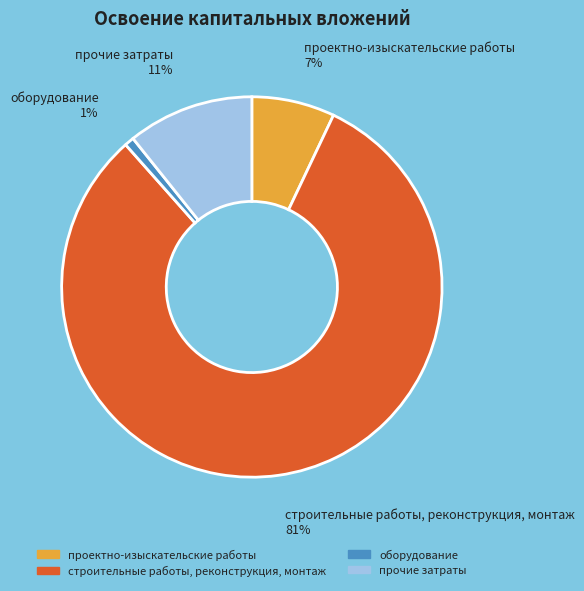

Do строительные работы, реконструкция, монтаж and оборудование together represent more than half of the pie?

Yes